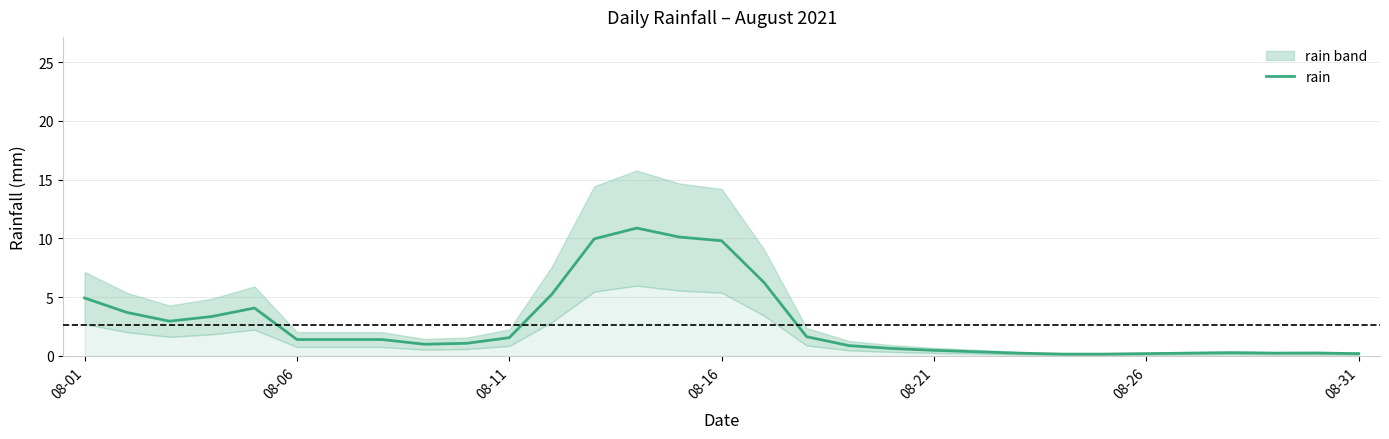

What is the smallest value displayed?

0.2